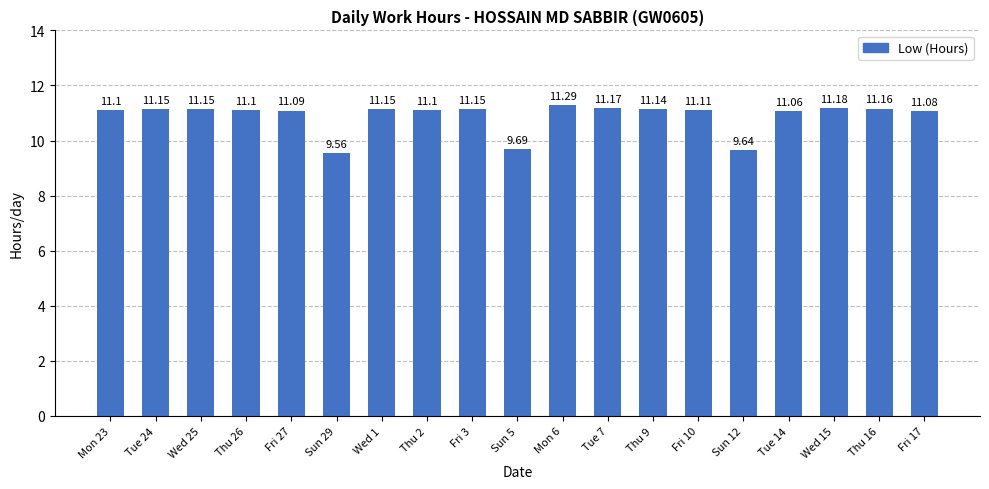

What is the sum of all values?

207.1